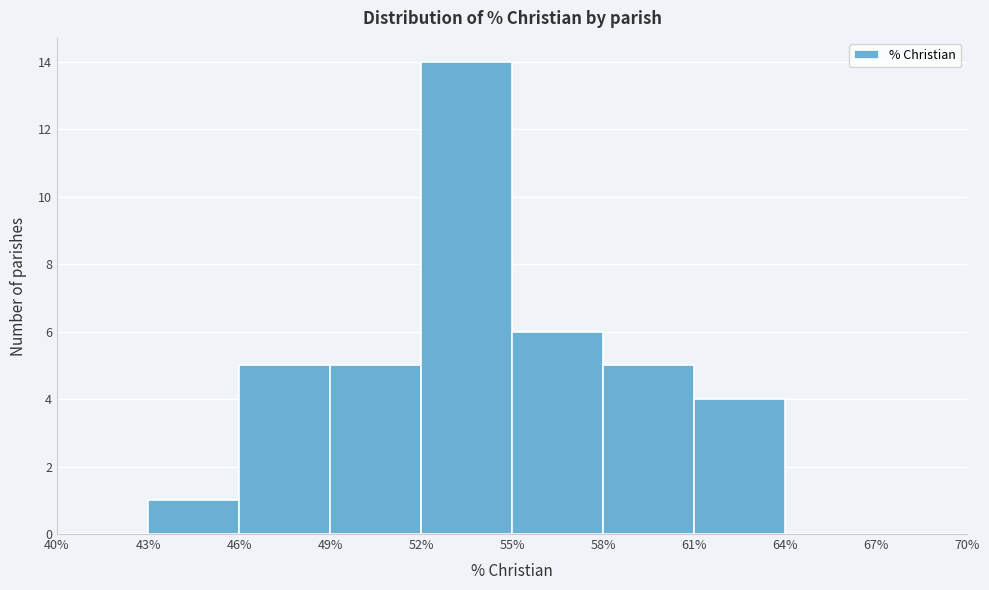

Reading left to right, transcribe this chart: for each bar, give the range it covers on the x-axis and its height. The values are not printed on the chart, so give them approximately, as read against the axis.

40% to 43%: 0
43% to 46%: 1
46% to 49%: 5
49% to 52%: 5
52% to 55%: 14
55% to 58%: 6
58% to 61%: 5
61% to 64%: 4
64% to 67%: 0
67% to 70%: 0